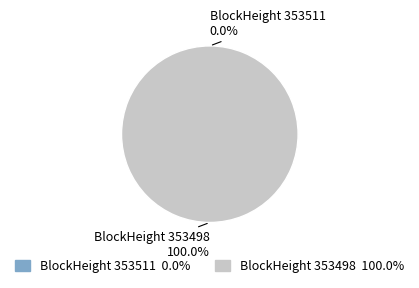

Is the sum of 353511 and 353498 greater than half?

Yes